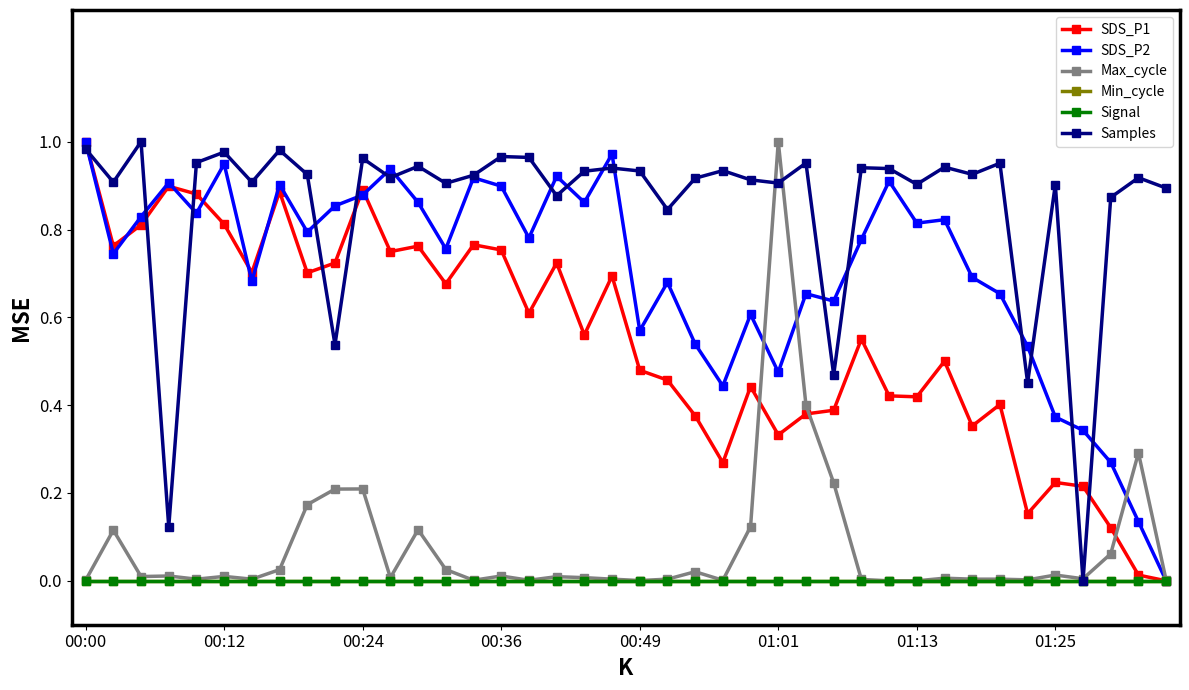

Is this an area chart (filled region under the line)?

No